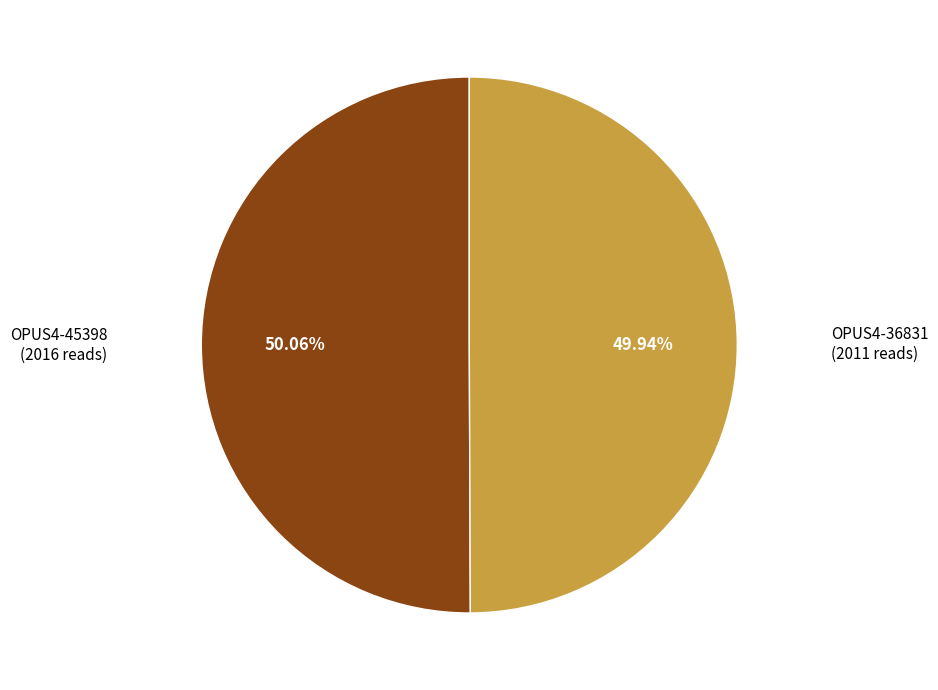

How many slices are in this pie chart?

2